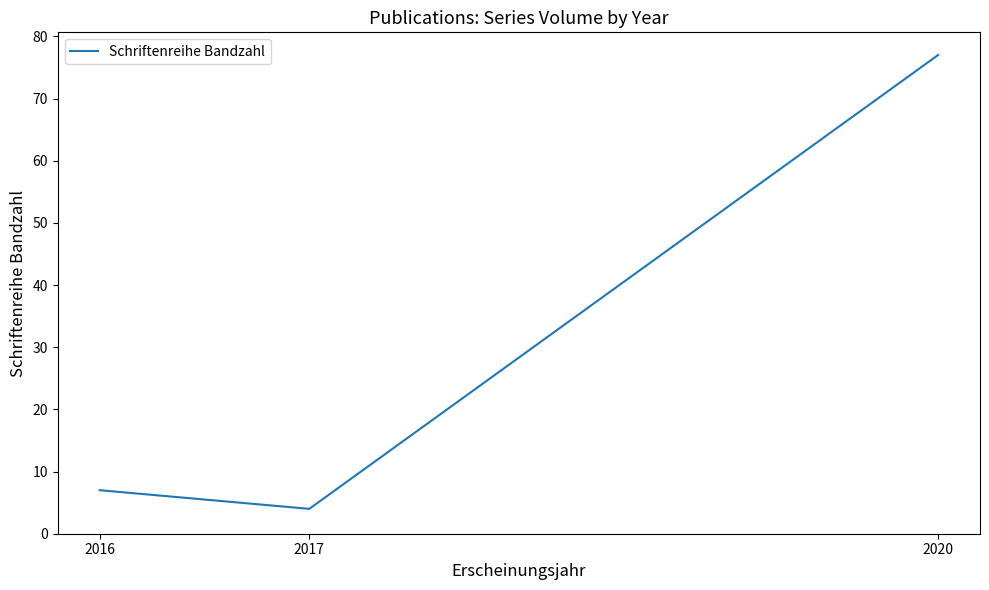

True or false: the data shows 4 at 2017.

True